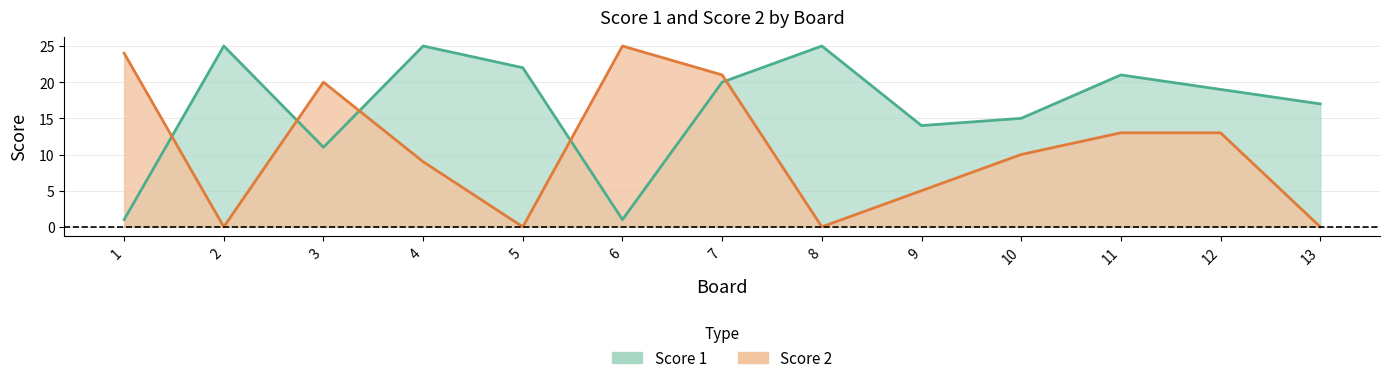

Between 7 and 12, which series saw the biggest shift?

Score 2